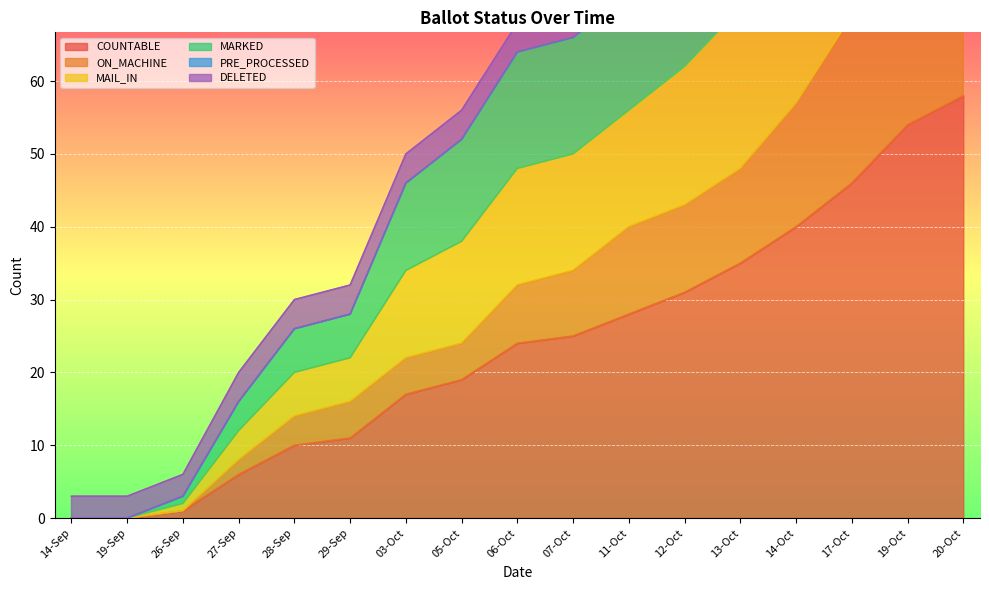

The COUNTABLE series shows 39 at 06-Oct. True or false?

False